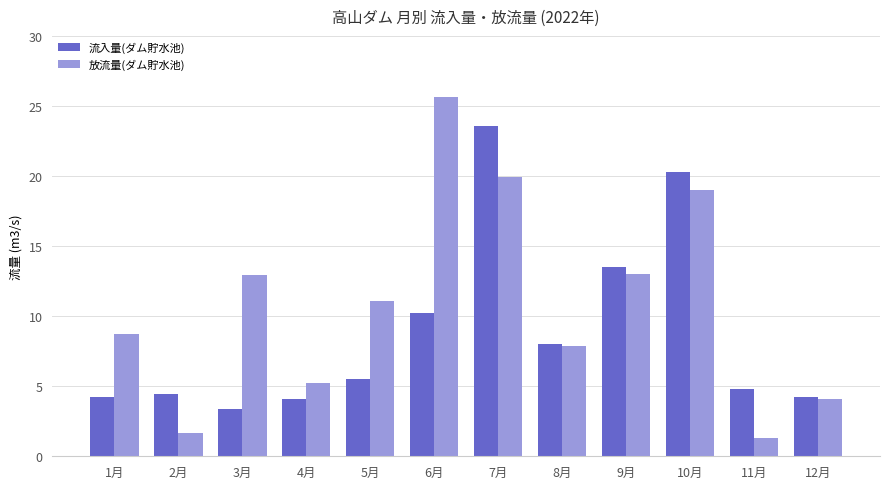

Is the value of 流入量(ダム貯水池) at 2月 greater than the value of 放流量(ダム貯水池) at 2月?

Yes